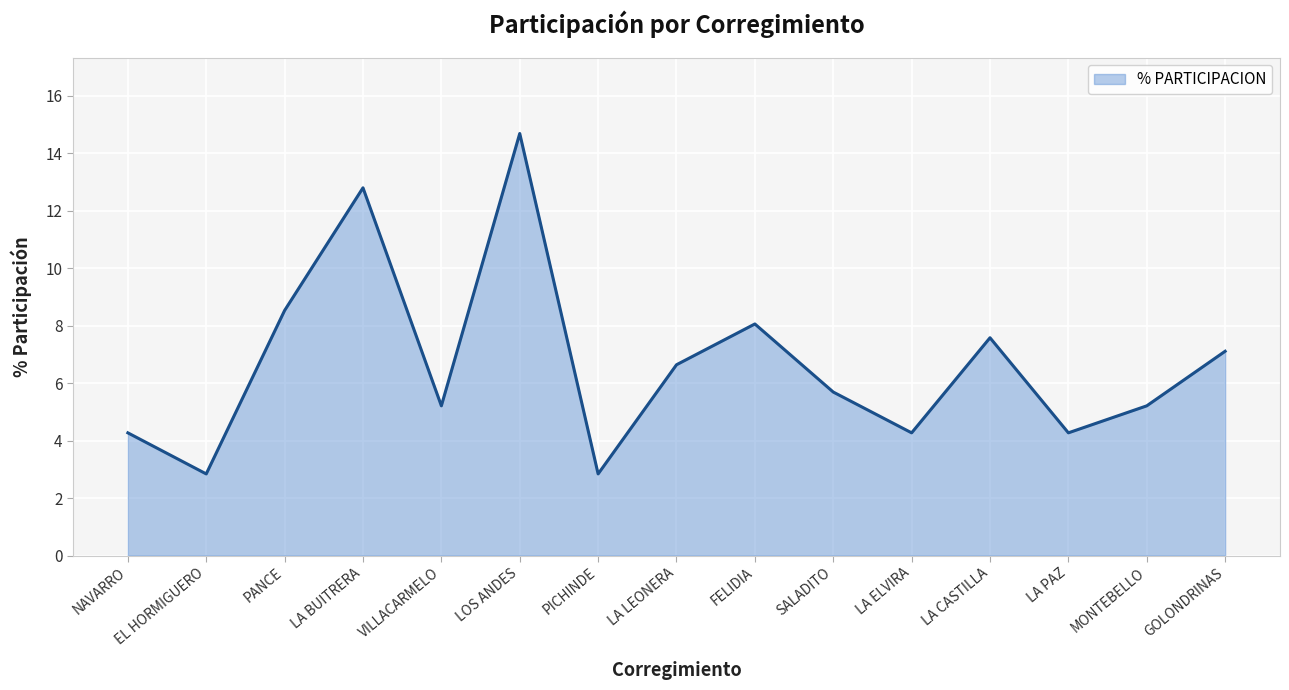

Rank the categories by value from lowest to highest.

EL HORMIGUERO, PICHINDE, NAVARRO, LA ELVIRA, LA PAZ, VILLACARMELO, MONTEBELLO, SALADITO, LA LEONERA, GOLONDRINAS, LA CASTILLA, FELIDIA, PANCE, LA BUITRERA, LOS ANDES